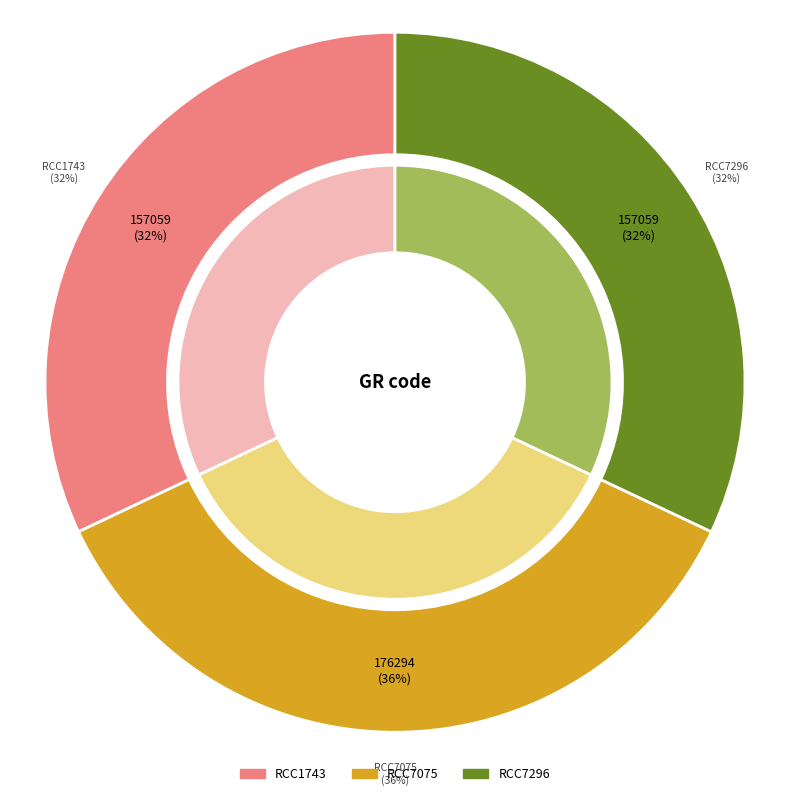

What is the change in value from RCC7075 to RCC7296?

-19235